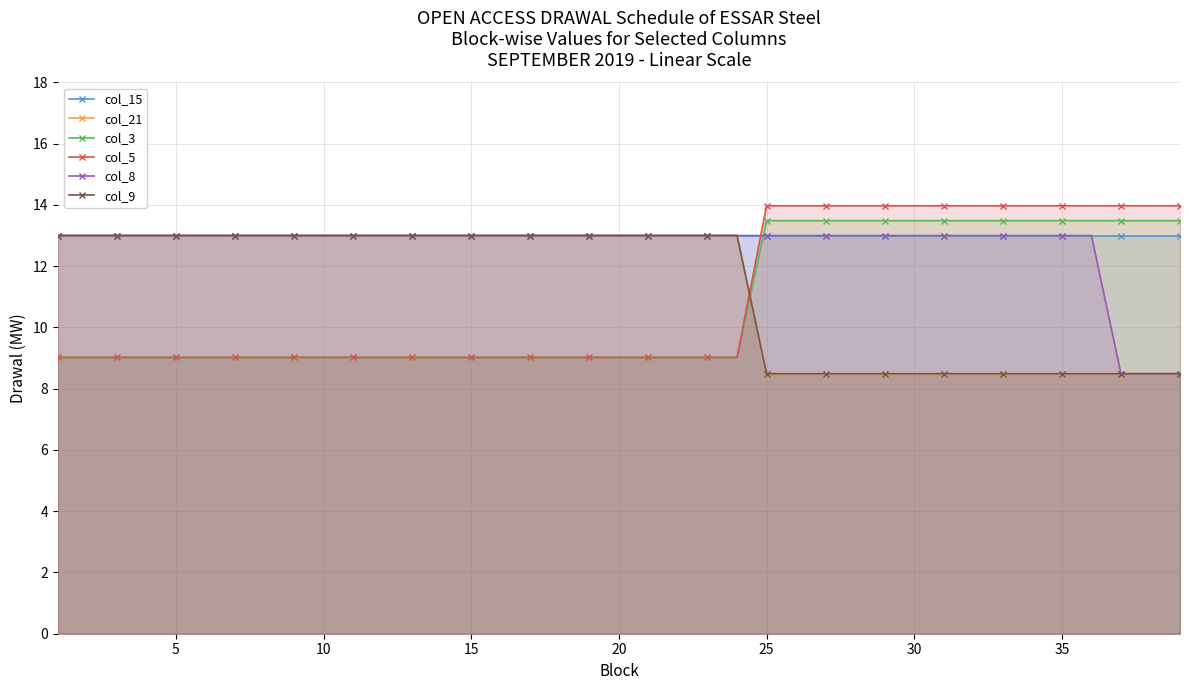

True or false: col_8 and col_15 intersect in this chart.

False